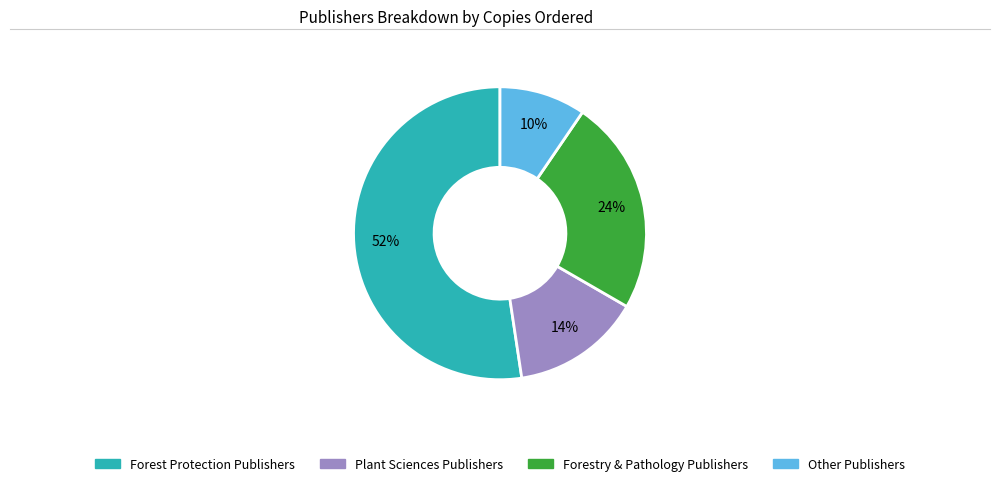

Is there a majority slice in this chart?

Yes